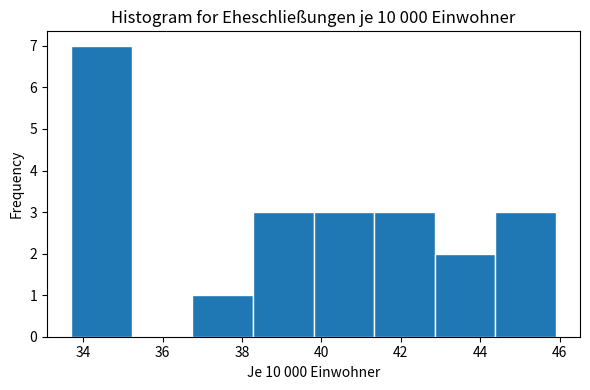

Over which range of the x-axis is the bar tallest?

33.8 to 35.2